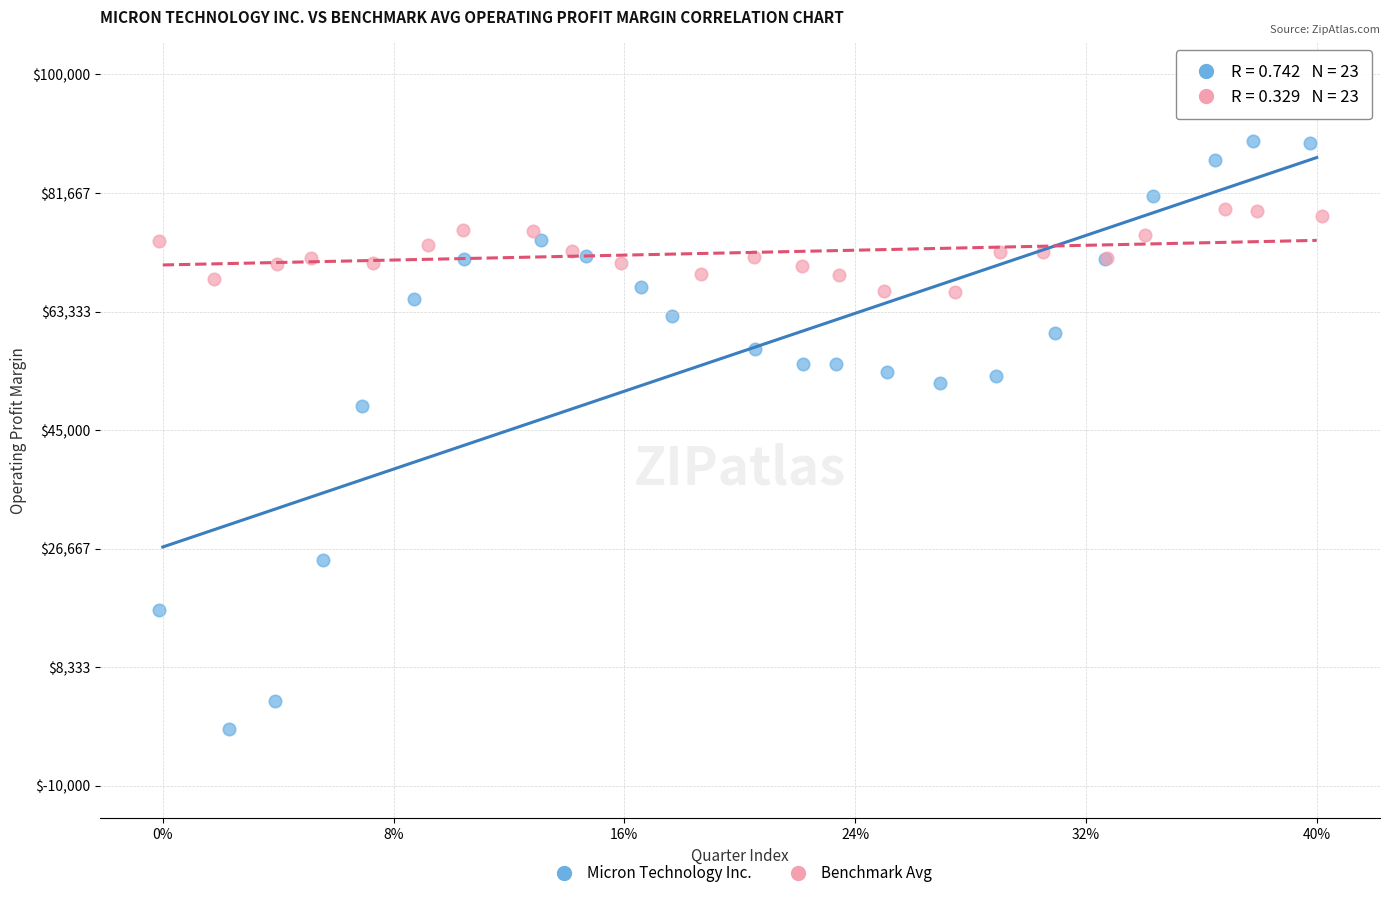

Which series has the largest Y range (max minus min)?

Micron Technology Inc.